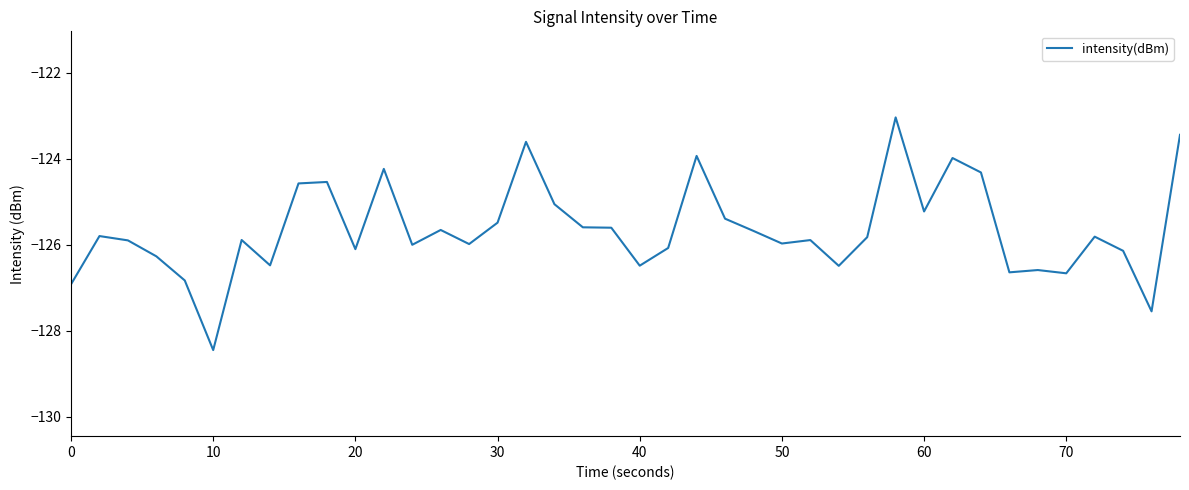

What is the maximum value shown in the chart?

-123.0